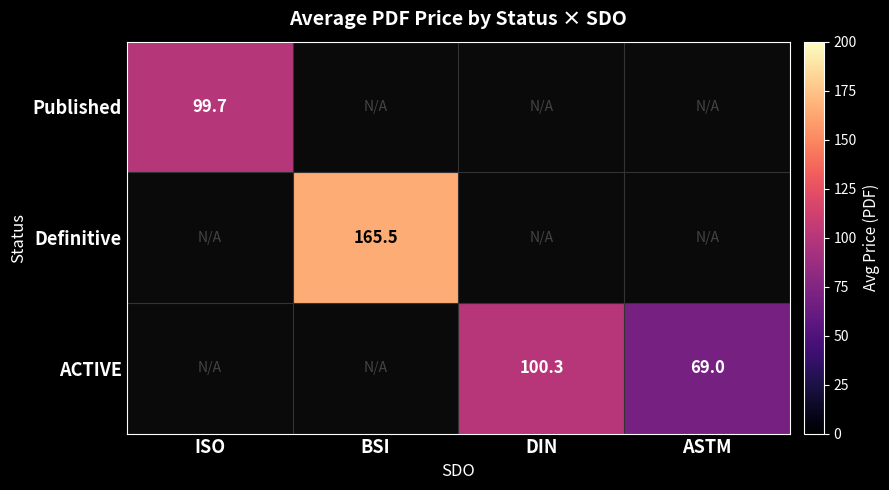

True or false: Definitive has a value of 220.9 at BSI.

False